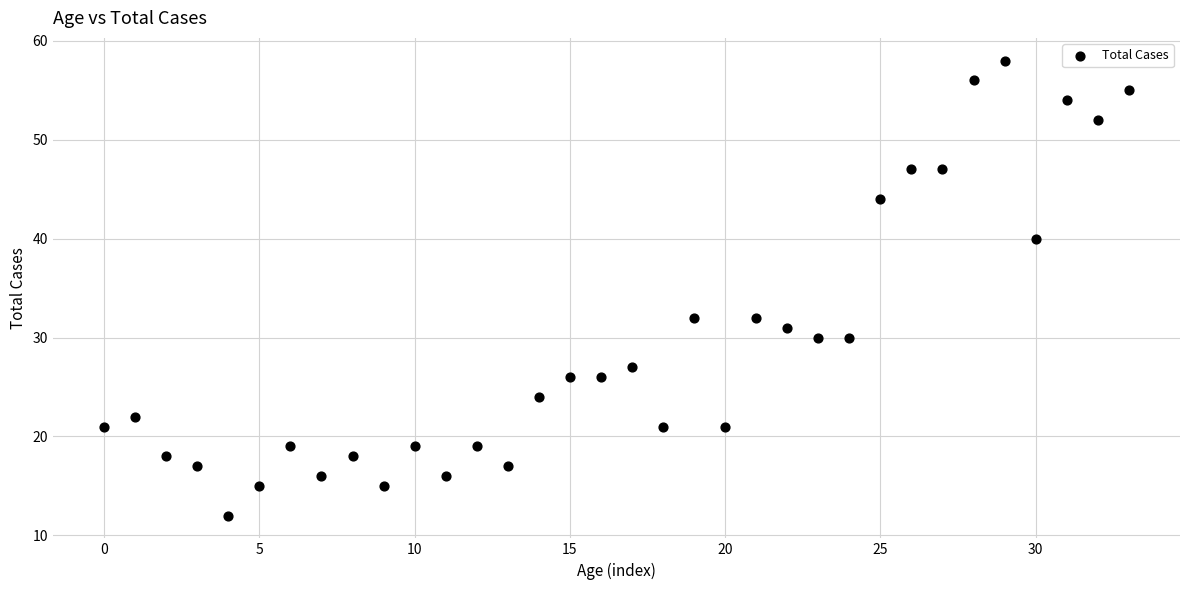

What is the range of Y values (max minus min)?

46